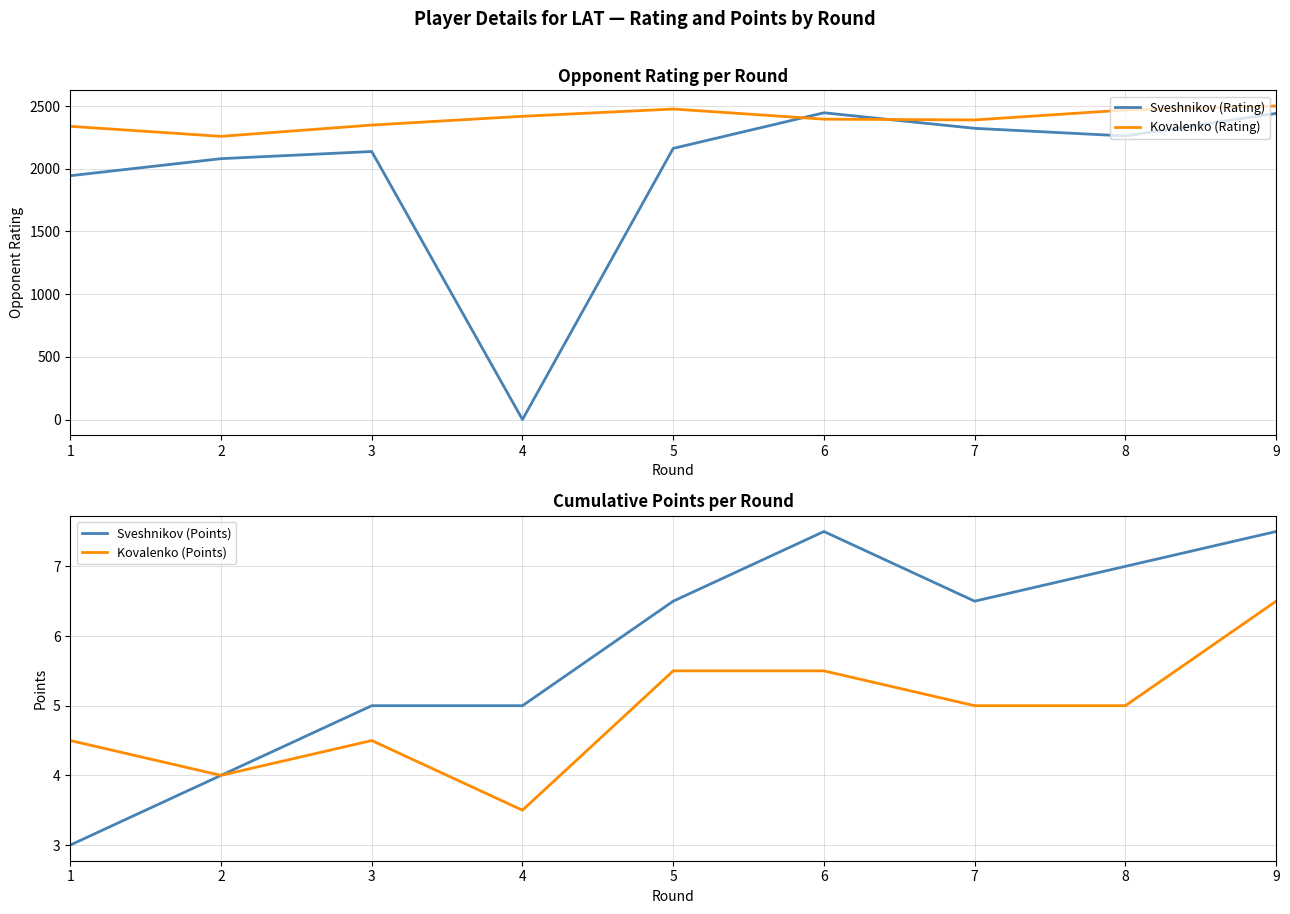

What is the total value across all series at 3?

4496.5